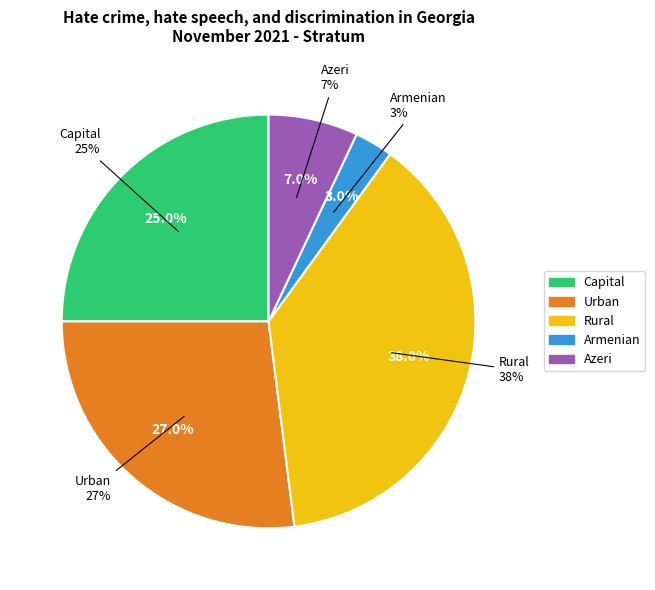

Which has a higher value, Capital or Urban?

Urban